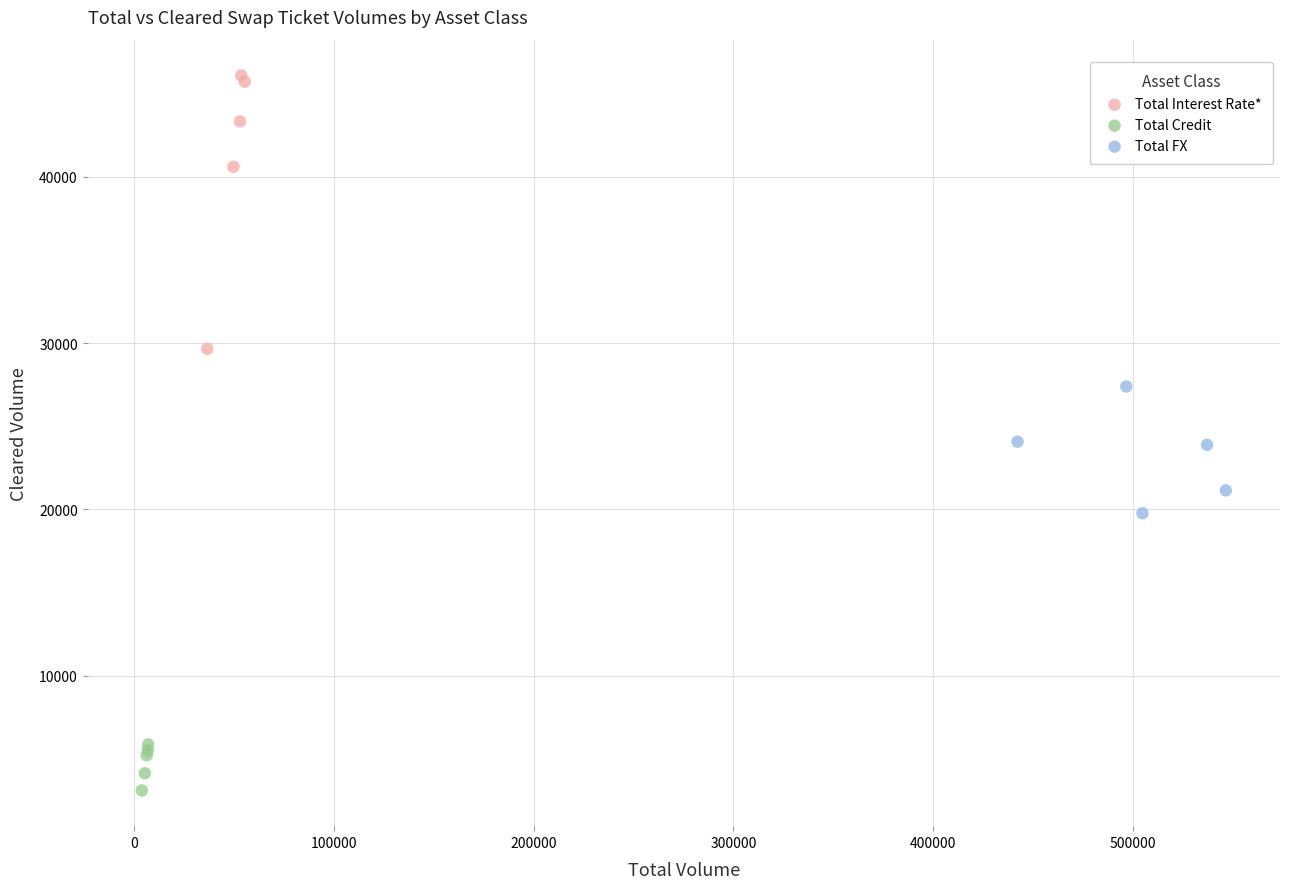

Which series has the largest Y range (max minus min)?

Total Interest Rate*